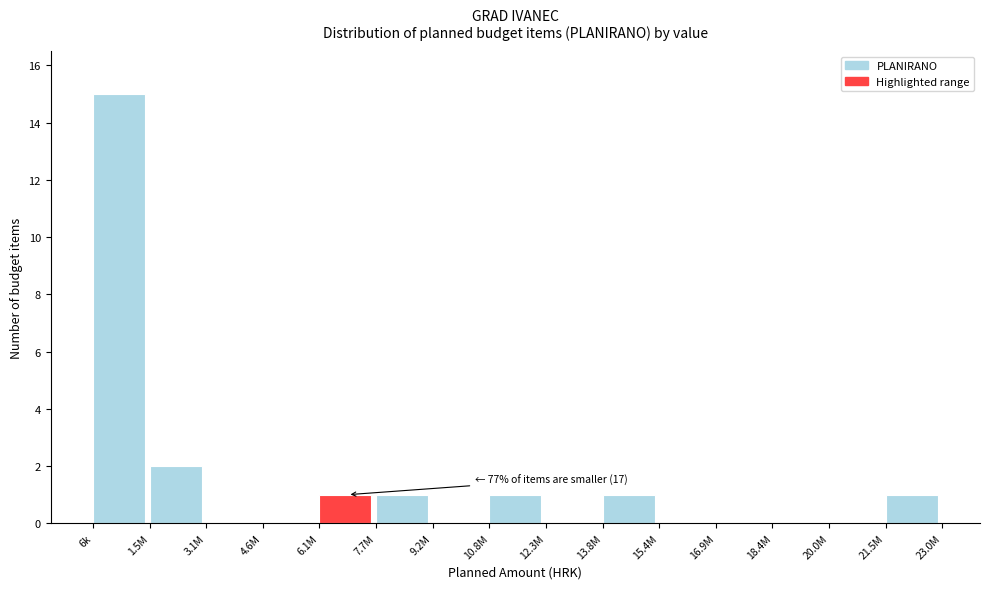

Reading left to right, list all the values displayed in this chart.

6k=15	1.5M=2	3.1M=0	4.6M=0	6.1M=1	7.7M=1	9.2M=0	10.8M=1	12.3M=0	13.8M=1	15.4M=0	16.9M=0	18.4M=0	20.0M=0	21.5M=1